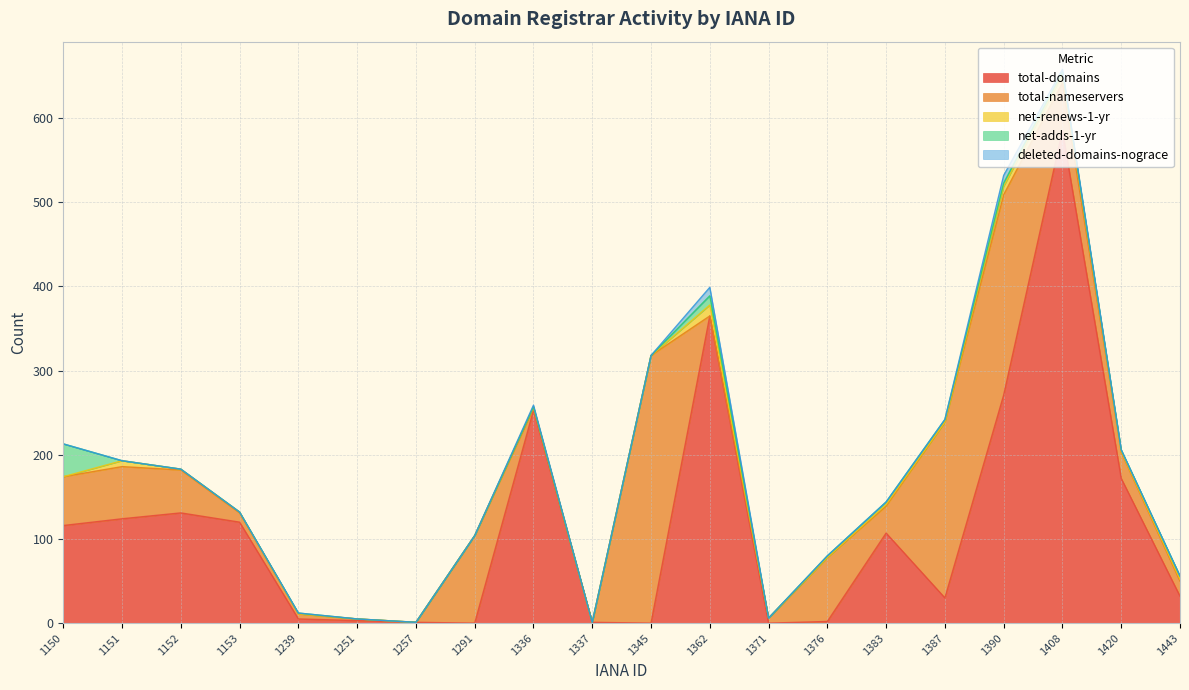

Which category has the highest value in the total-nameservers series?

1345